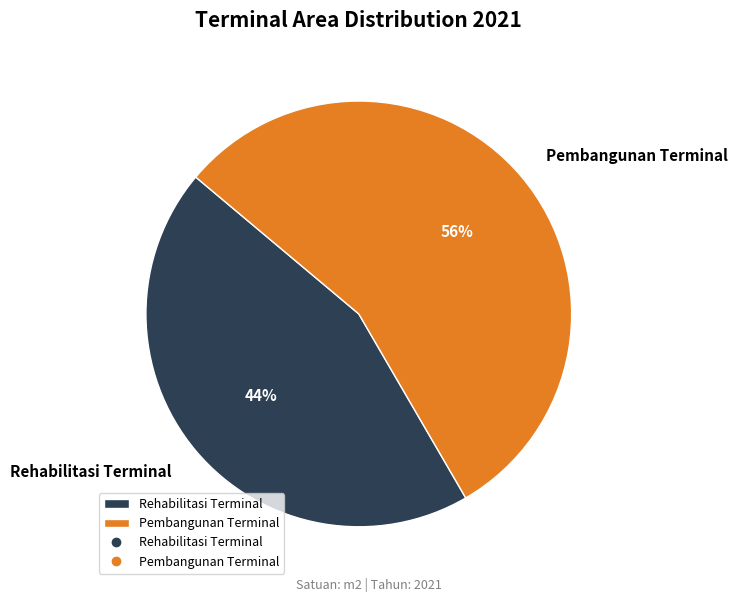

What percentage is the Rehabilitasi Terminal slice, to the nearest percent?

44%